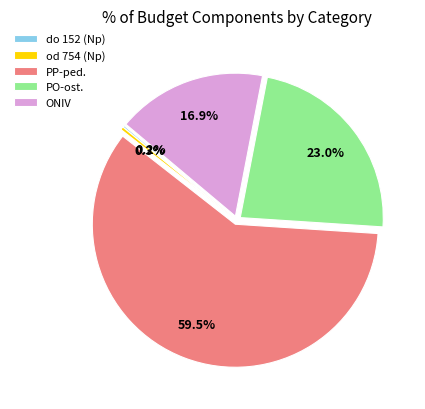

Combined, do ONIV and od 754 (Np) account for over 50%?

No